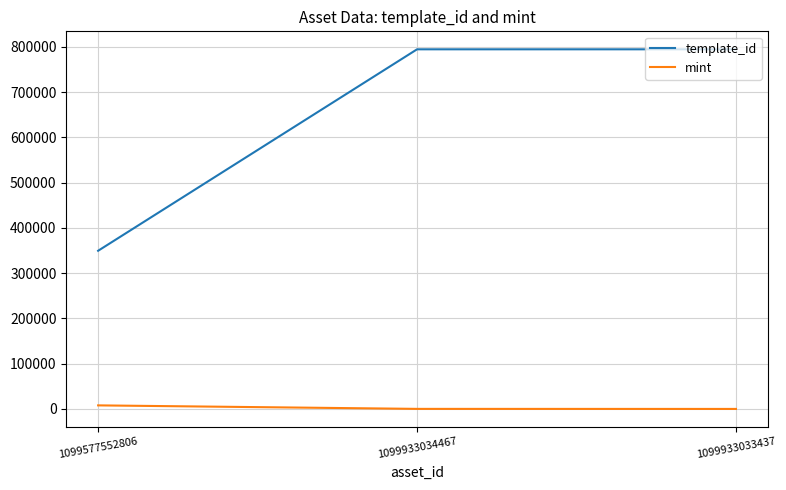

True or false: mint has a value of 7908 at 1099577552806.

True